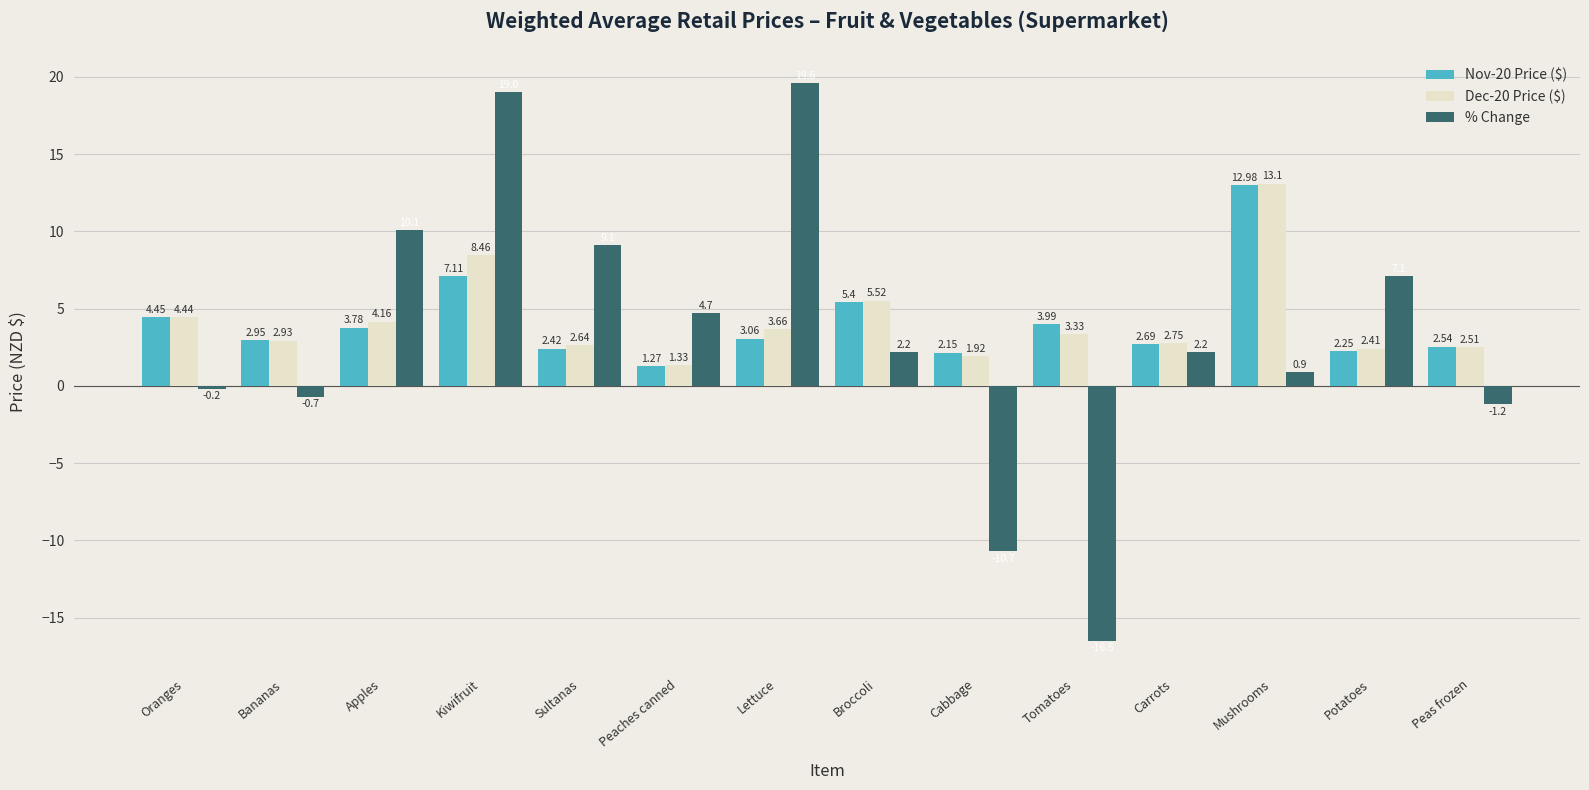

Which label corresponds to the smallest value in the chart?

Tomatoes